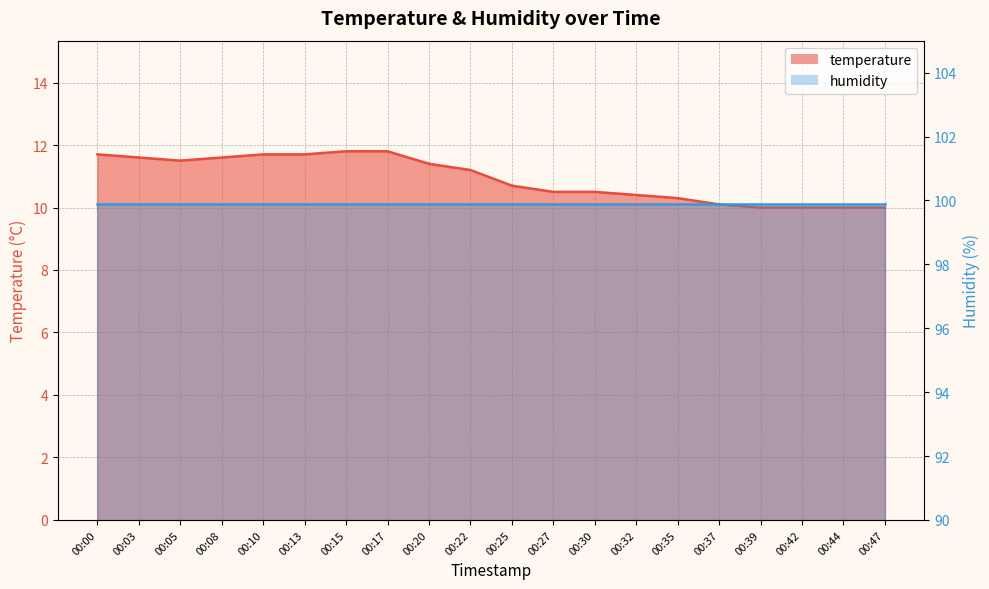

List the labels in order of value, smallest first.

00:39, 00:42, 00:44, 00:47, 00:37, 00:35, 00:32, 00:27, 00:30, 00:25, 00:22, 00:20, 00:05, 00:03, 00:08, 00:00, 00:10, 00:13, 00:15, 00:17